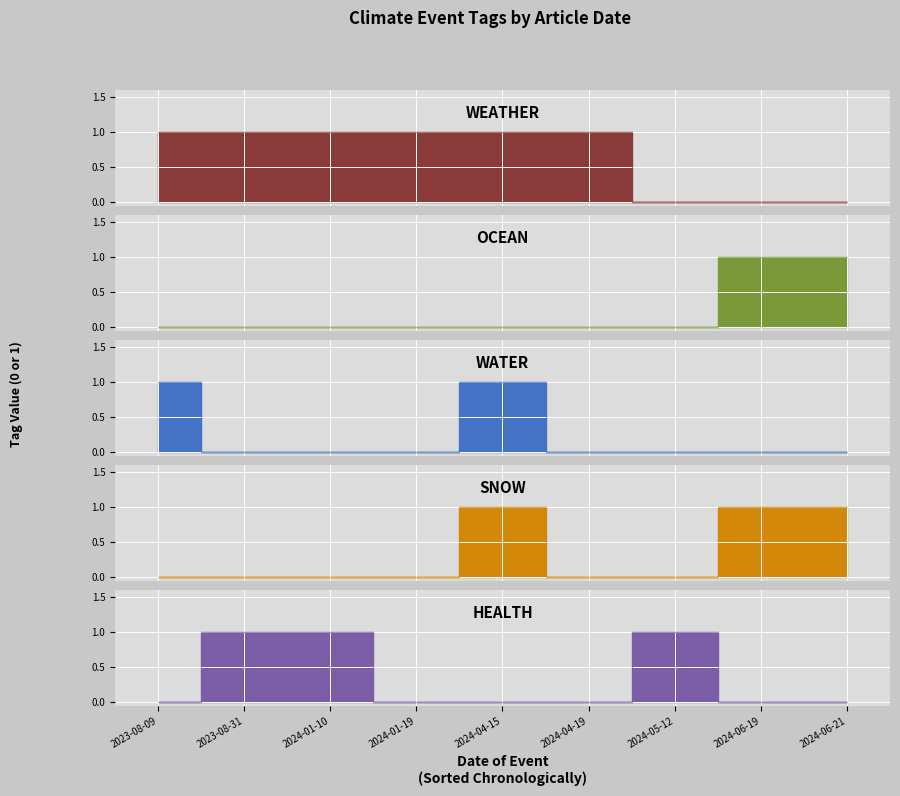

At which label is OCEAN closest to 0?

2023-08-09